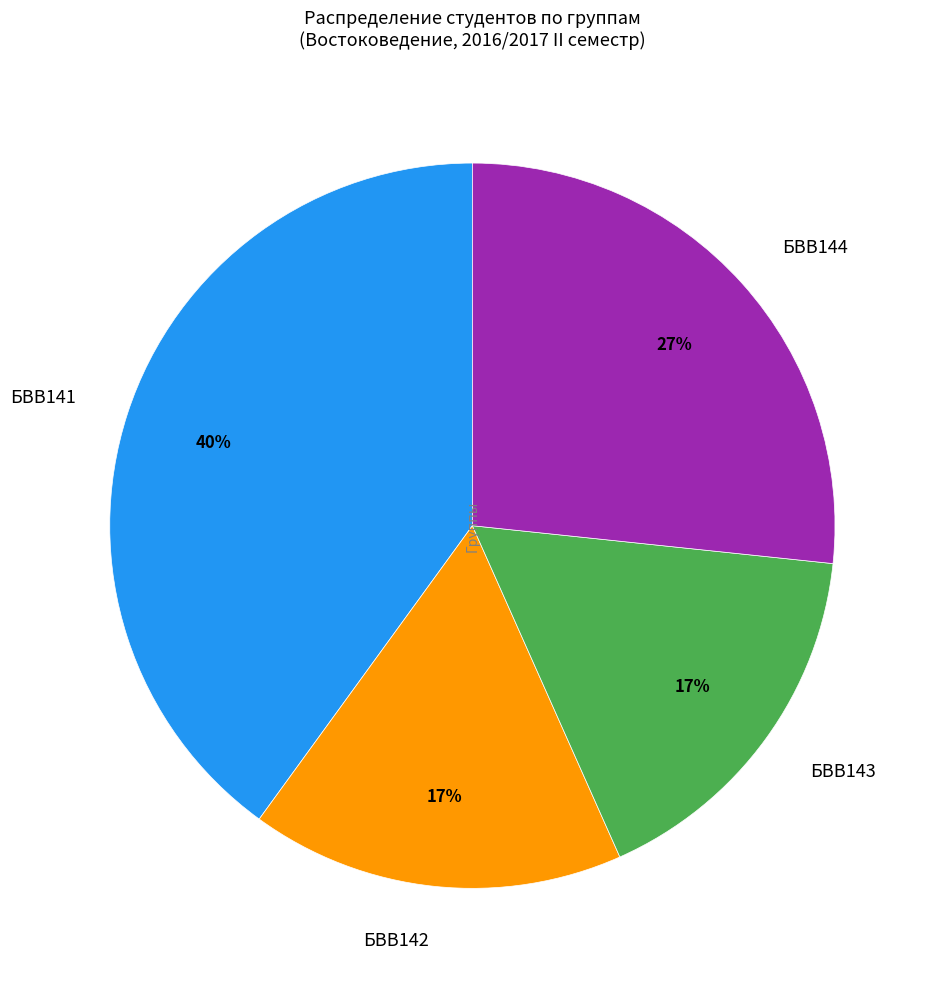

To the nearest percent, what percentage of the pie is БВВ143?

17%